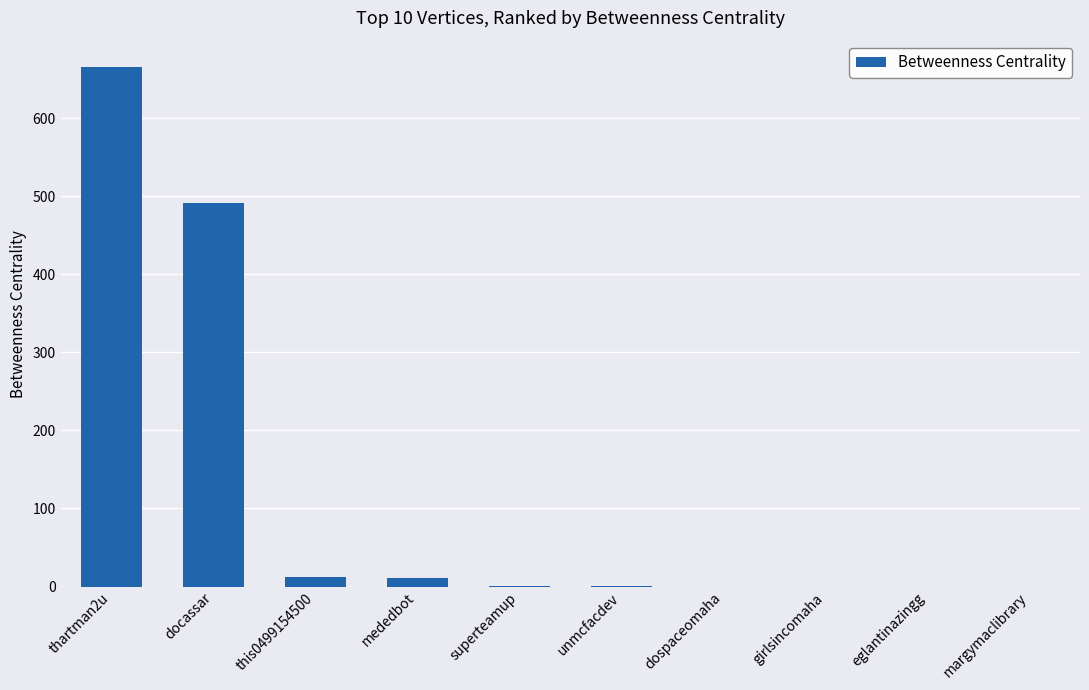

At which category does the chart reach its peak across all series?

thartman2u